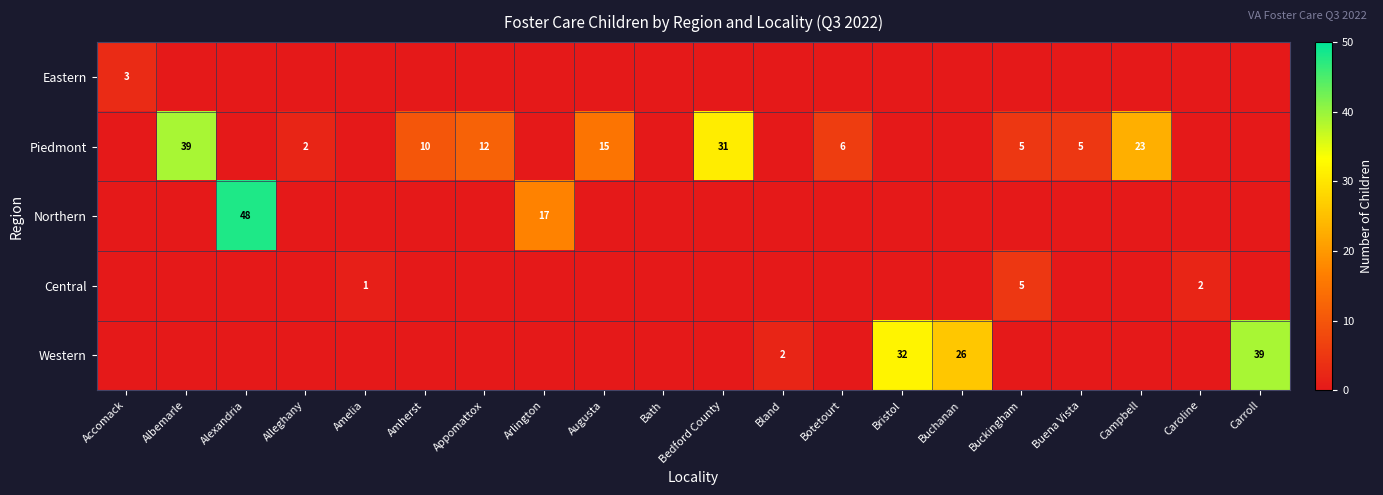

Is it true that Piedmont equals 31 at Bedford County?

True